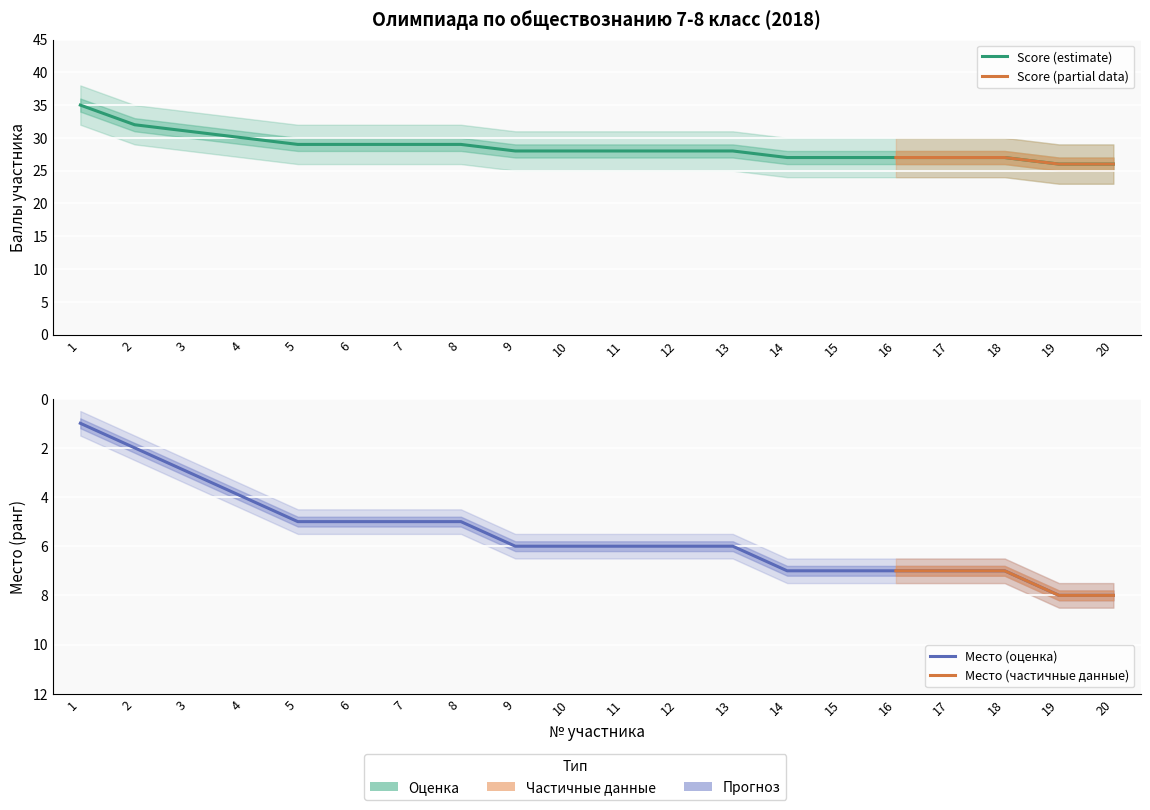

Which category has the lowest value in the Score_lower series?

19